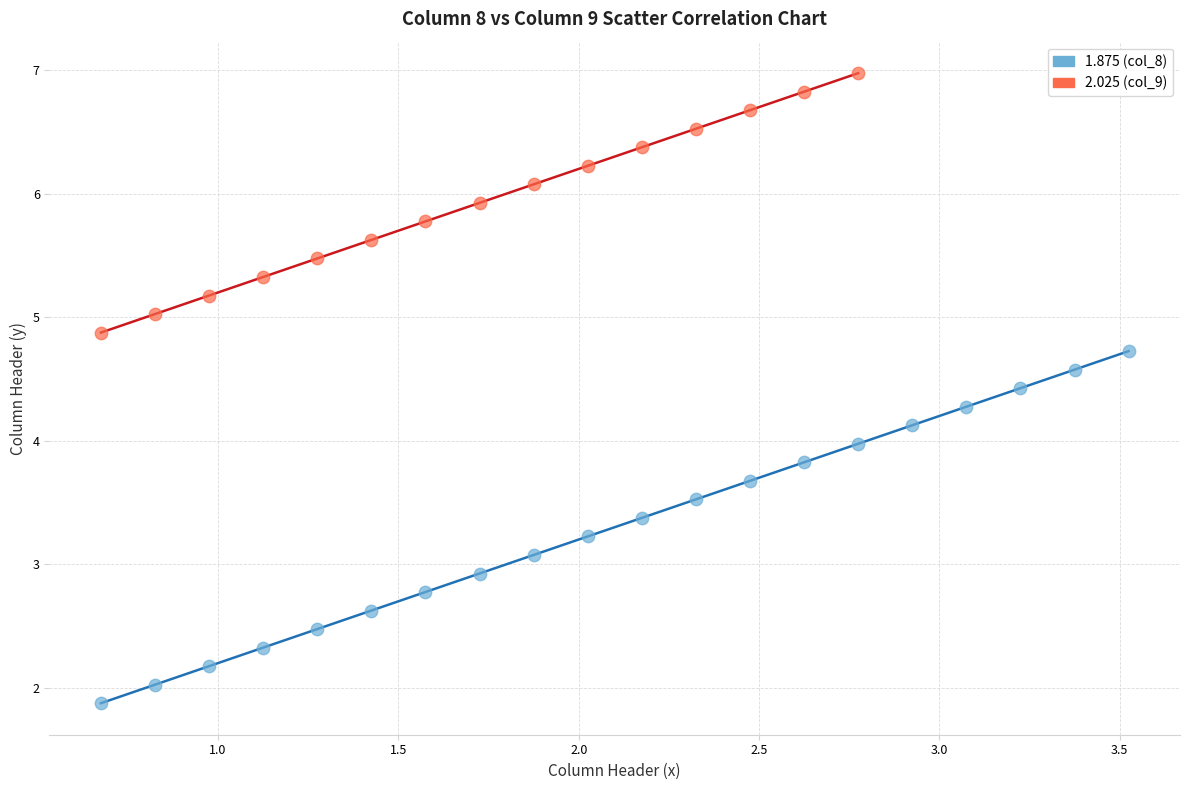

Which series reaches the maximum Y coordinate?

2.025 (col_9)